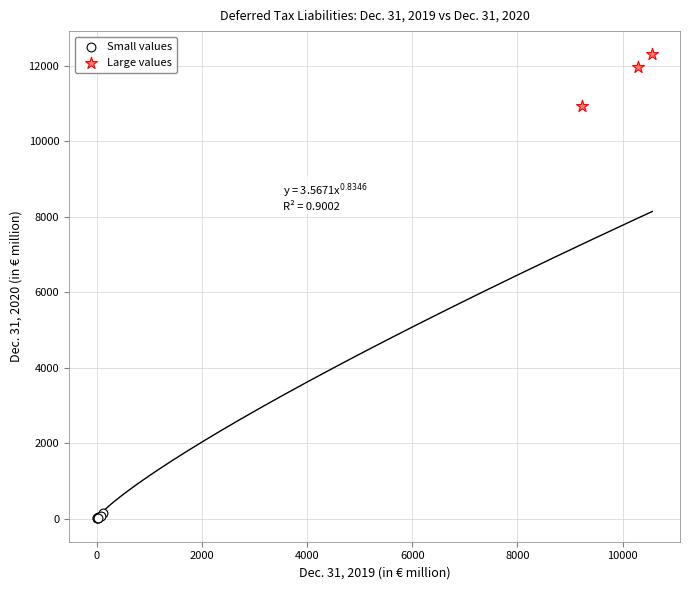

What are all the series names shown in the legend?

Small values, Large values